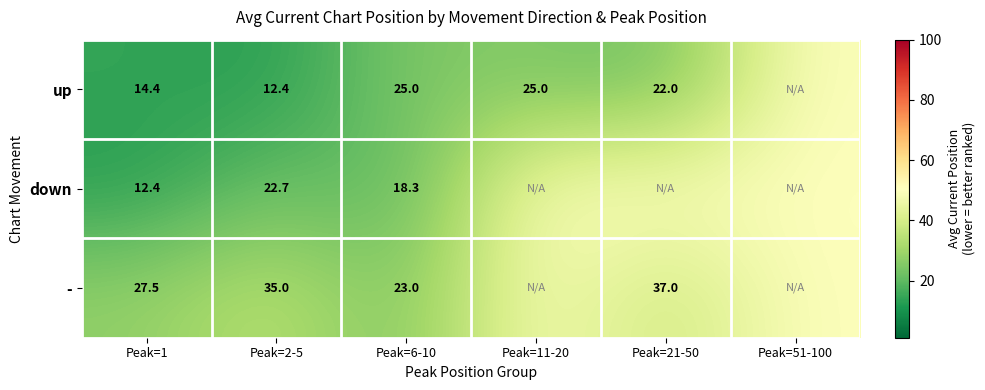

What is the total value across all series at Peak=1?

54.3